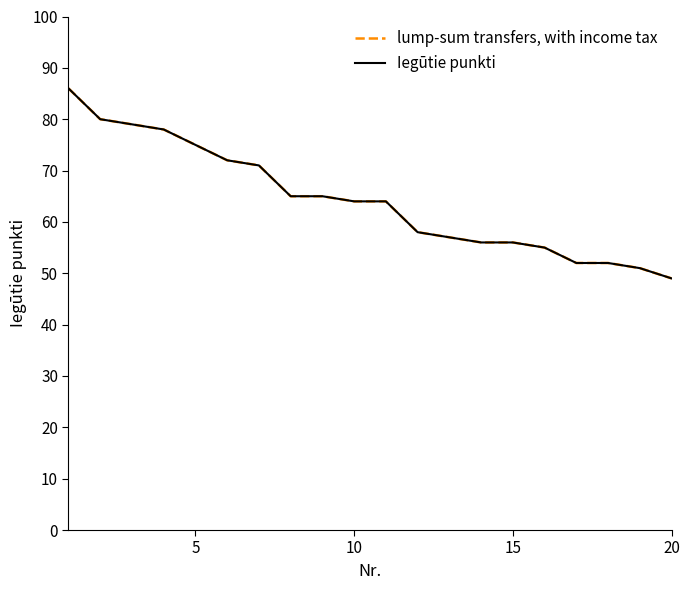

Does the chart have visible grid lines?

No